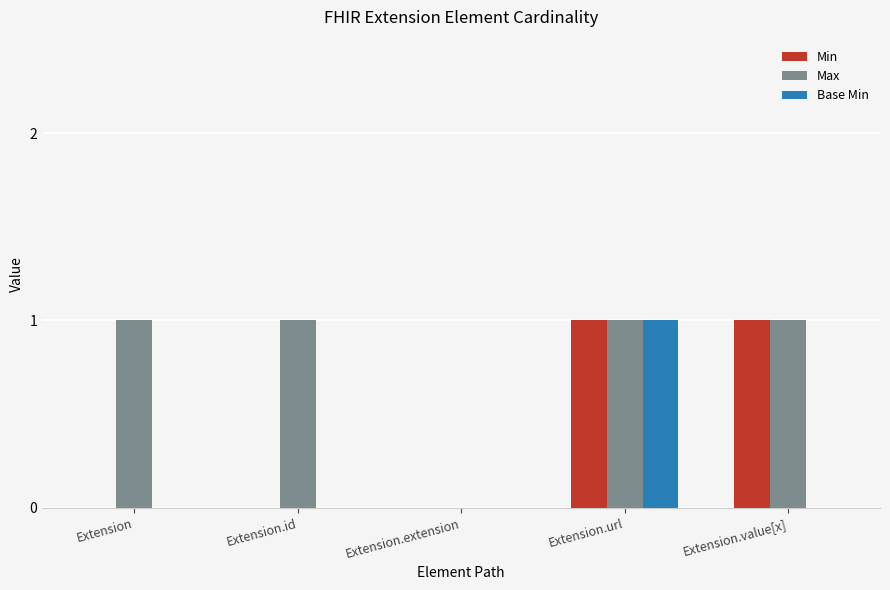

The Min series shows 0 at Extension.value[x]. True or false?

False